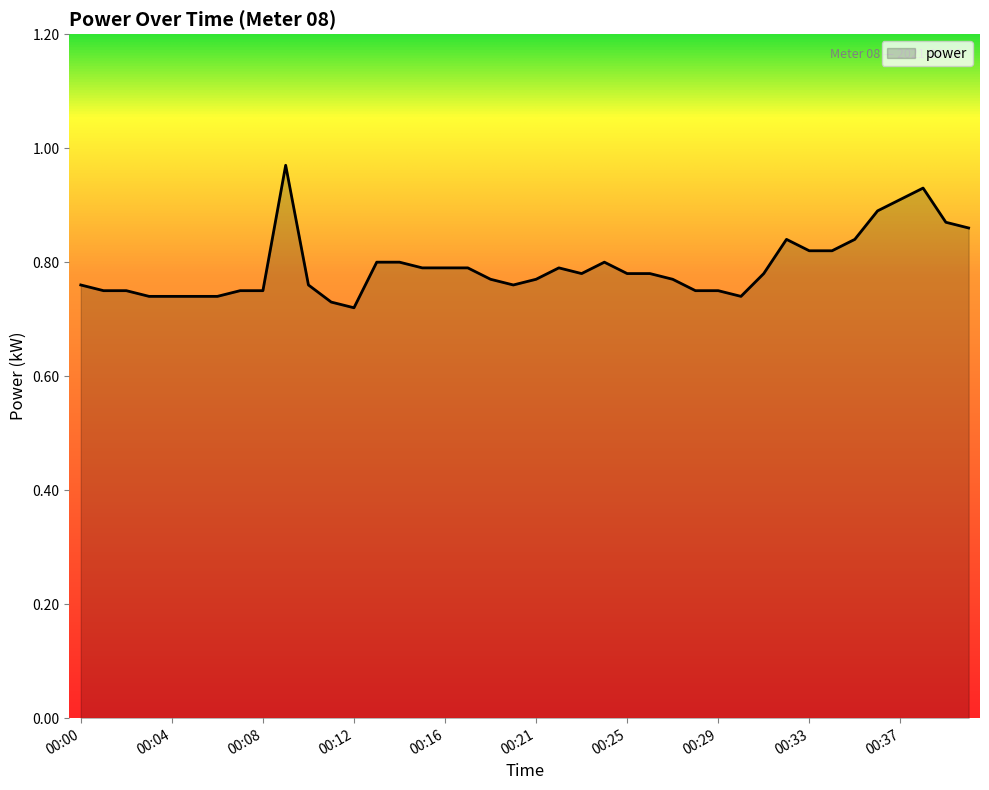

Reading left to right, extract all data points from this chart.

00:00=0.8	00:01=0.8	00:02=0.8	00:03=0.7	00:04=0.7	00:05=0.7	00:06=0.7	00:07=0.8	00:08=0.8	00:09=1.0	00:10=0.8	00:11=0.7	00:12=0.7	00:13=0.8	00:14=0.8	00:15=0.8	00:16=0.8	00:18=0.8	00:19=0.8	00:20=0.8	00:21=0.8	00:22=0.8	00:23=0.8	00:24=0.8	00:25=0.8	00:26=0.8	00:27=0.8	00:28=0.8	00:29=0.8	00:30=0.7	00:31=0.8	00:32=0.8	00:33=0.8	00:34=0.8	00:35=0.8	00:36=0.9	00:37=0.9	00:38=0.9	00:39=0.9	00:40=0.9